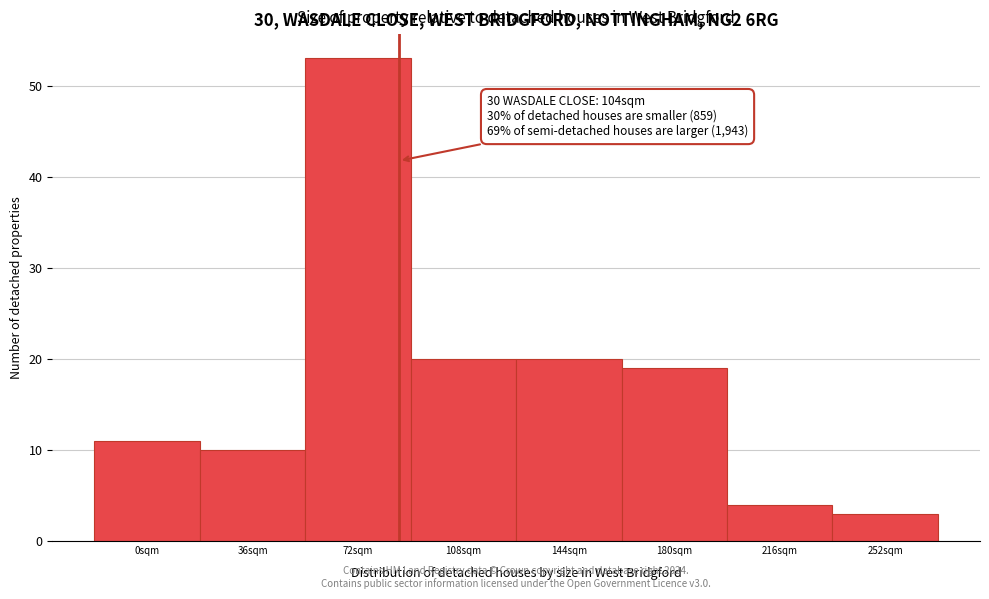

Reading left to right, what are all the values shown in this chart?

0sqm=11	36sqm=10	72sqm=53	108sqm=20	144sqm=20	180sqm=19	216sqm=4	252sqm=3